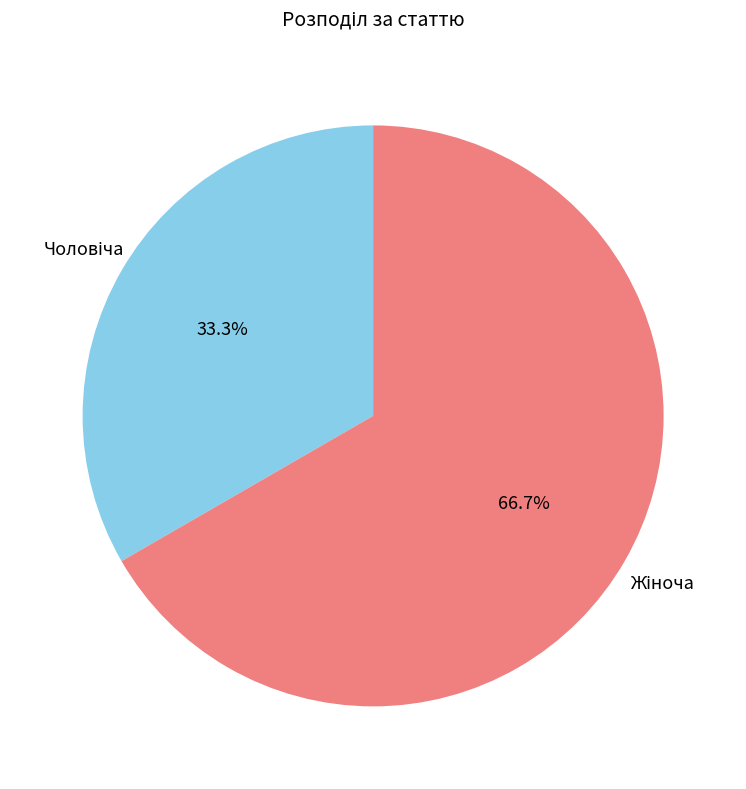

How many segments does this pie chart have?

2